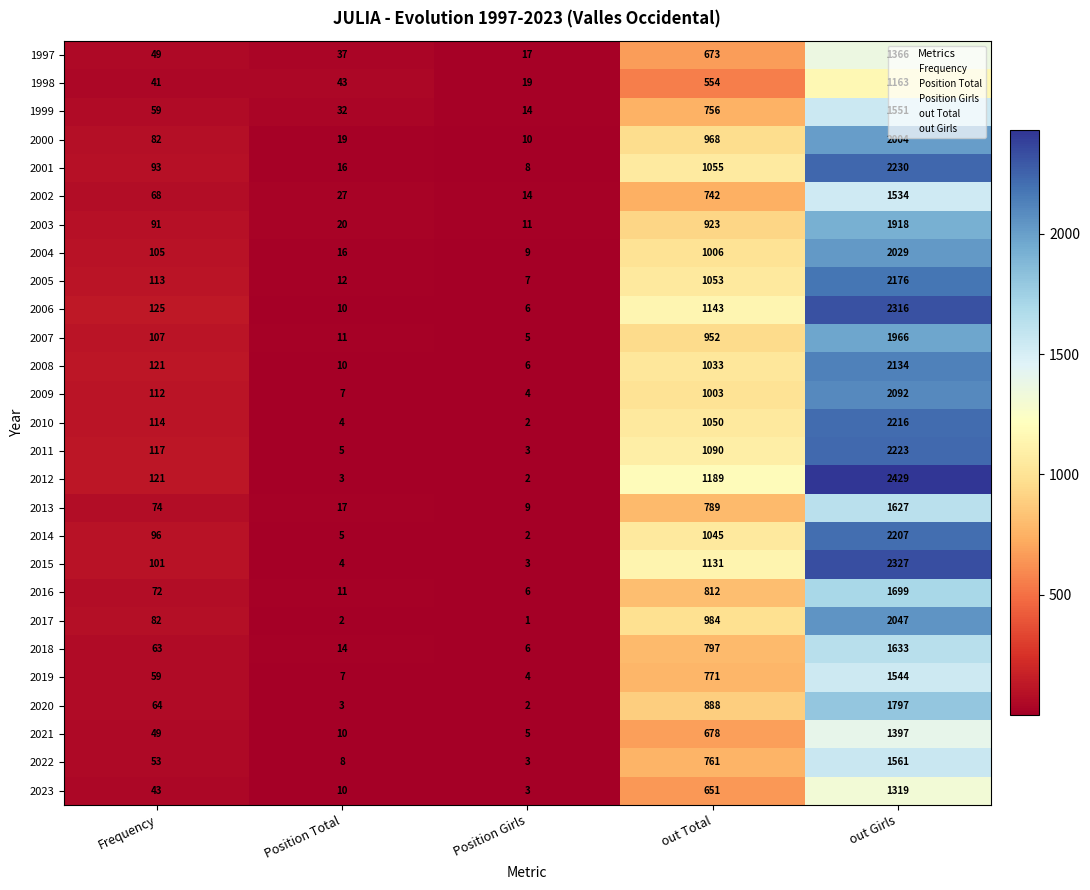

At which label does 2000 reach its minimum?

Position Girls